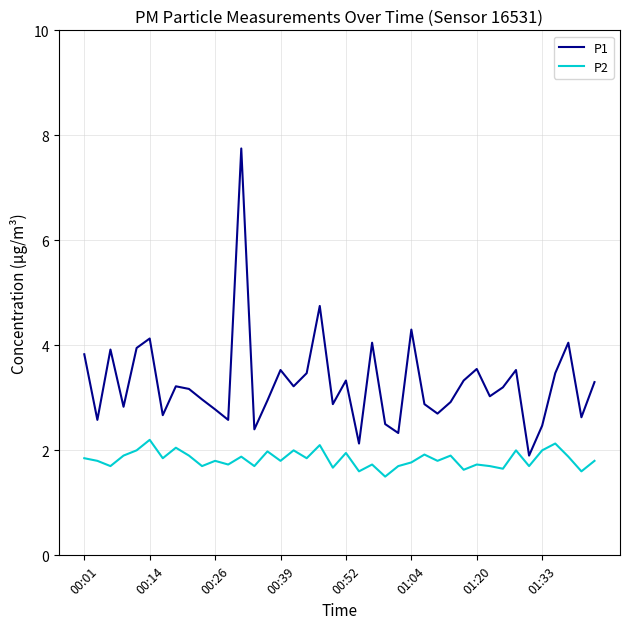

List the series in order of their overall mean, highest first.

P1, P2